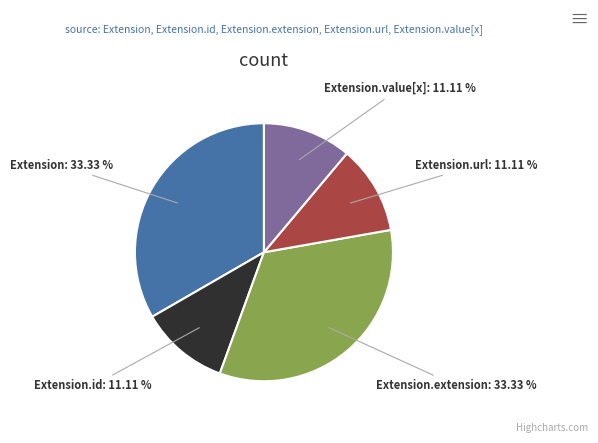

Is there a majority slice in this chart?

No